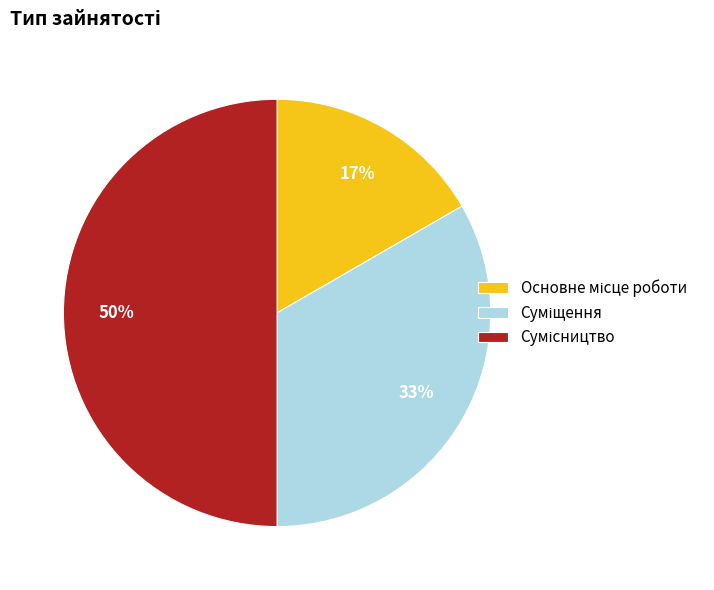

To the nearest percent, what is the average slice percentage?

33%